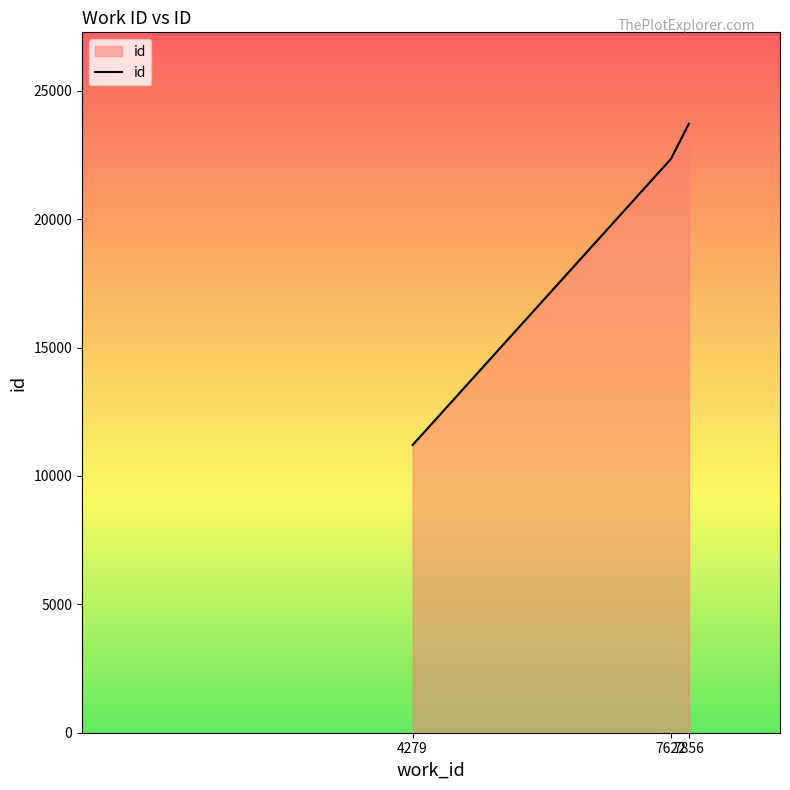

What is the maximum value shown in the chart?

23716